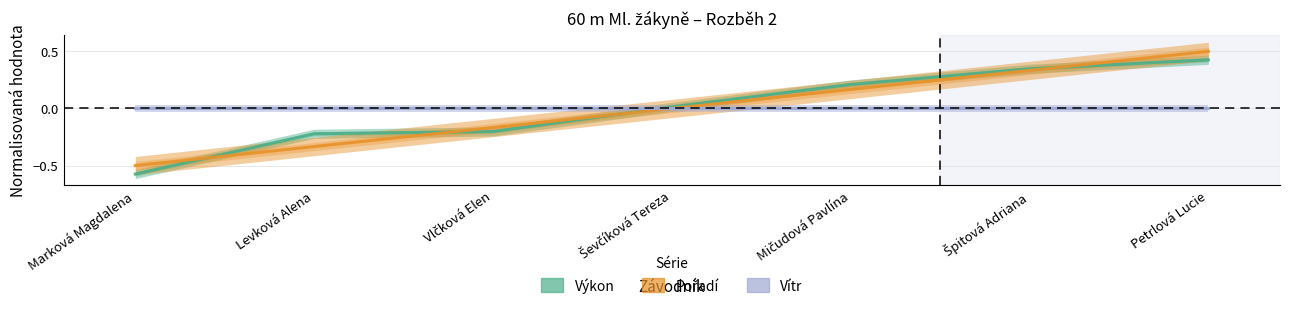

What is the spread (max minus min) of values at Vlčková Elen?

0.2